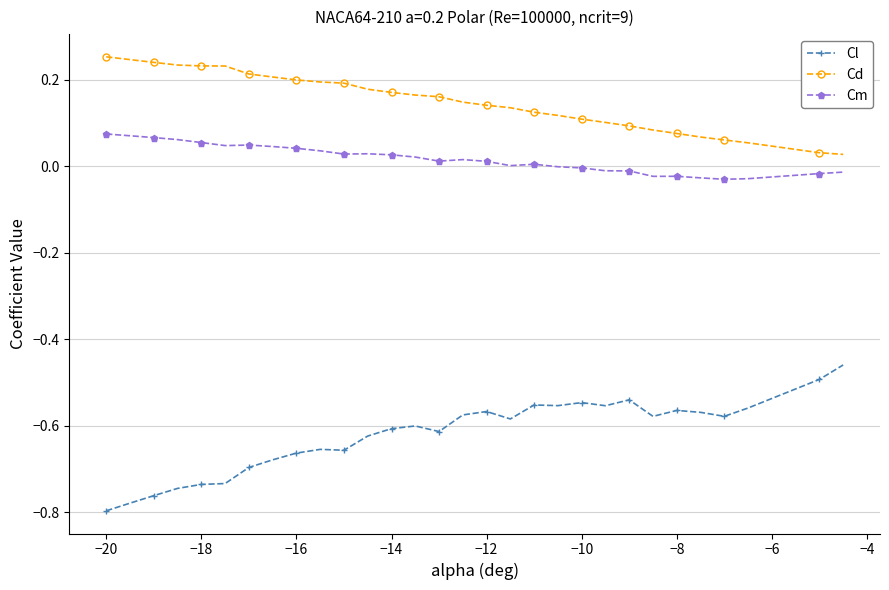

True or false: Cm and Cl intersect in this chart.

False